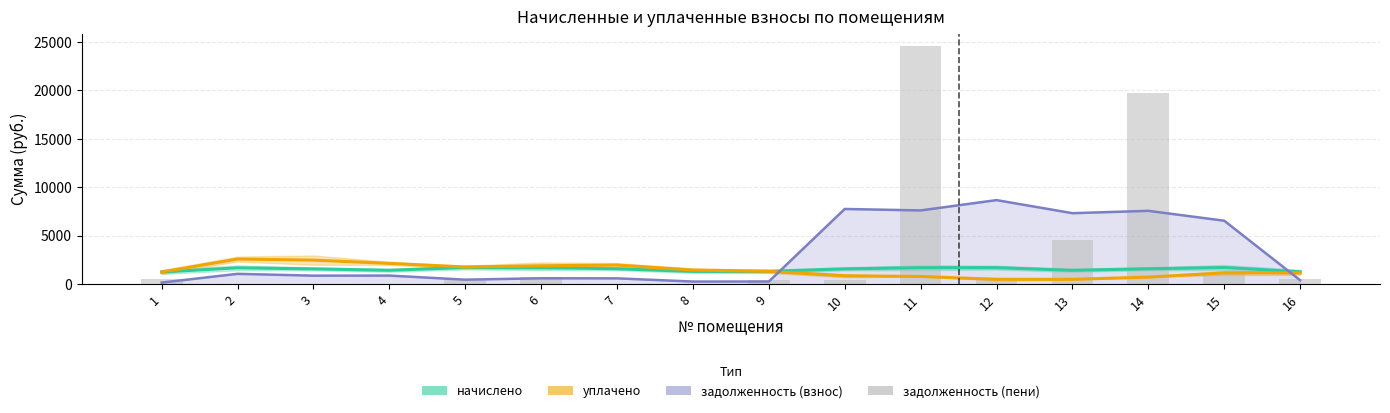

Reading left to right, extract all data points from this chart.

начислено: 1=1277.0	2=1710.8	3=1600.8	4=1455.4	5=1742.6	6=1726.7	7=1611.8	8=1338.1	9=1345.4	10=1603.3	11=1724.2	12=1729.1	13=1451.7	14=1611.8	15=1741.3	16=1303.9
уплачено: 1=1277.0	2=2613.0	3=2503.0	4=2166.9	5=1792.3	6=1919.9	7=1995.7	8=1481.6	9=1345.4	10=888.4	11=820.0	12=523.6	13=524.1	14=753.6	15=1184.4	16=1183.9
задолженность (взнос) линия: 1=186.6	2=1088.7	3=902.2	4=909.3	5=487.8	6=631.3	7=624.2	8=292.6	9=296.1	10=7778.2	11=7629.1	12=8692.3	13=7343.8	14=7586.5	15=6568.1	16=434.6
задолженность (пени): 1=559.7	2=0.0	3=0.0	4=0.0	5=593.4	6=721.0	7=0.0	8=0.0	9=447.2	10=441.1	11=24590.7	12=568.2	13=4534.7	14=19711.2	15=1088.3	16=575.6